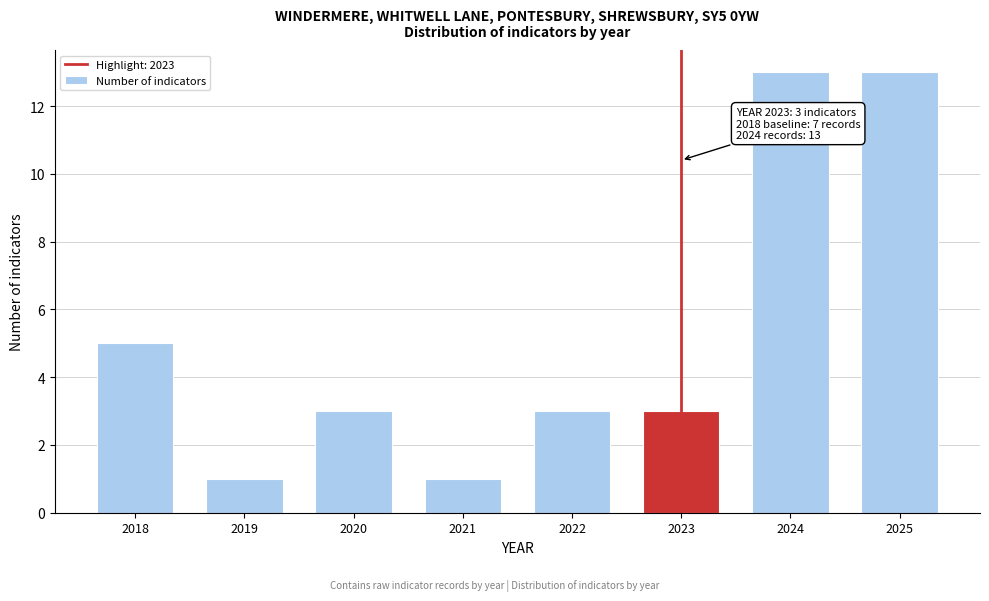

Reading left to right, what are all the values shown in this chart?

2018=5	2019=1	2020=3	2021=1	2022=3	2023=3	2024=13	2025=13